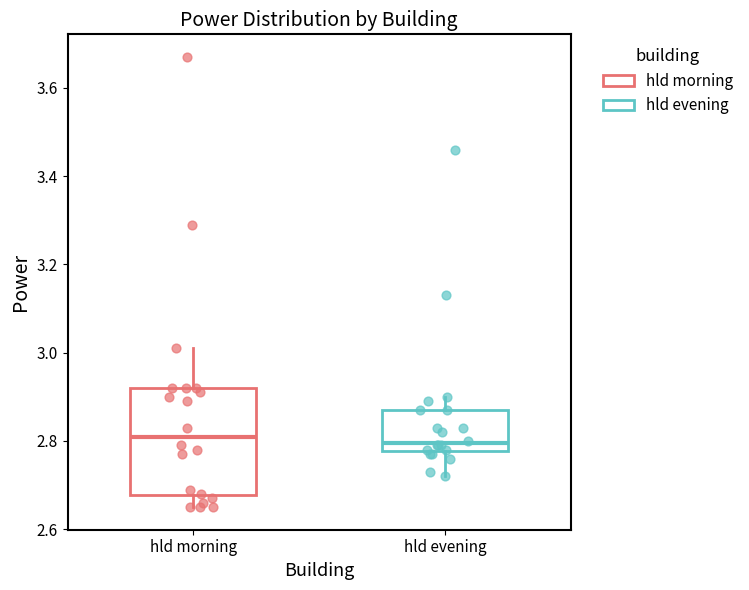

Comparing the boxes themselves (not the whiskers), which one is the tallest?

hld morning